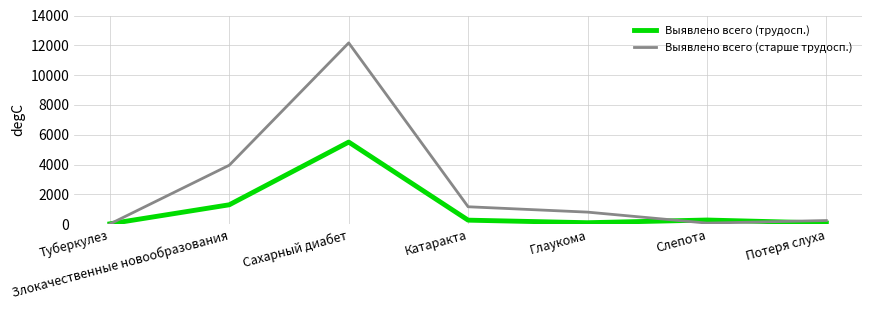

What is the approximate value of Выявлено всего (старше трудосп.) at Туберкулез?

8